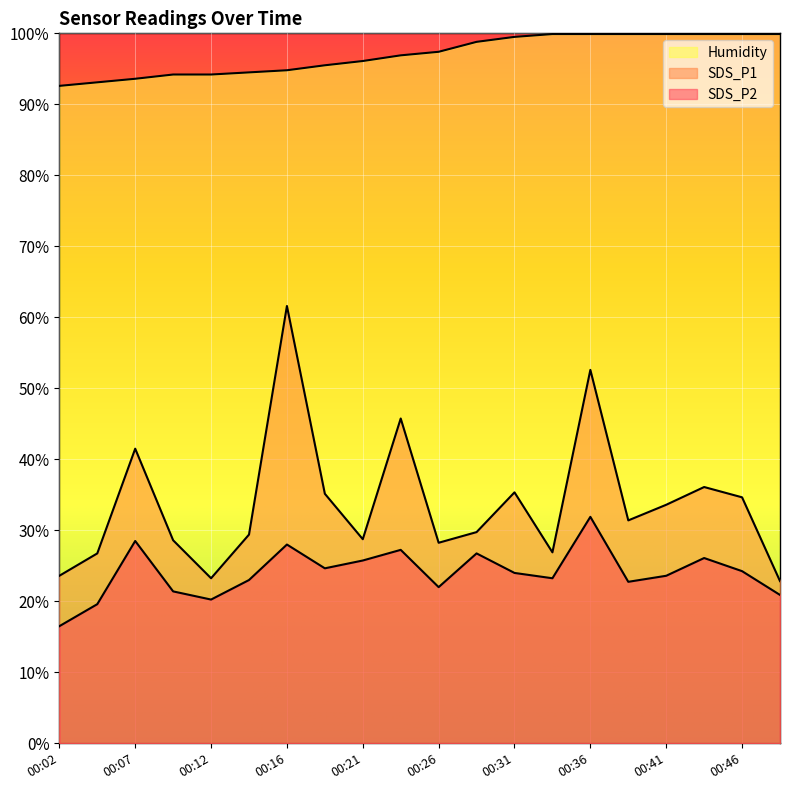

How many lines are shown in the chart?

3